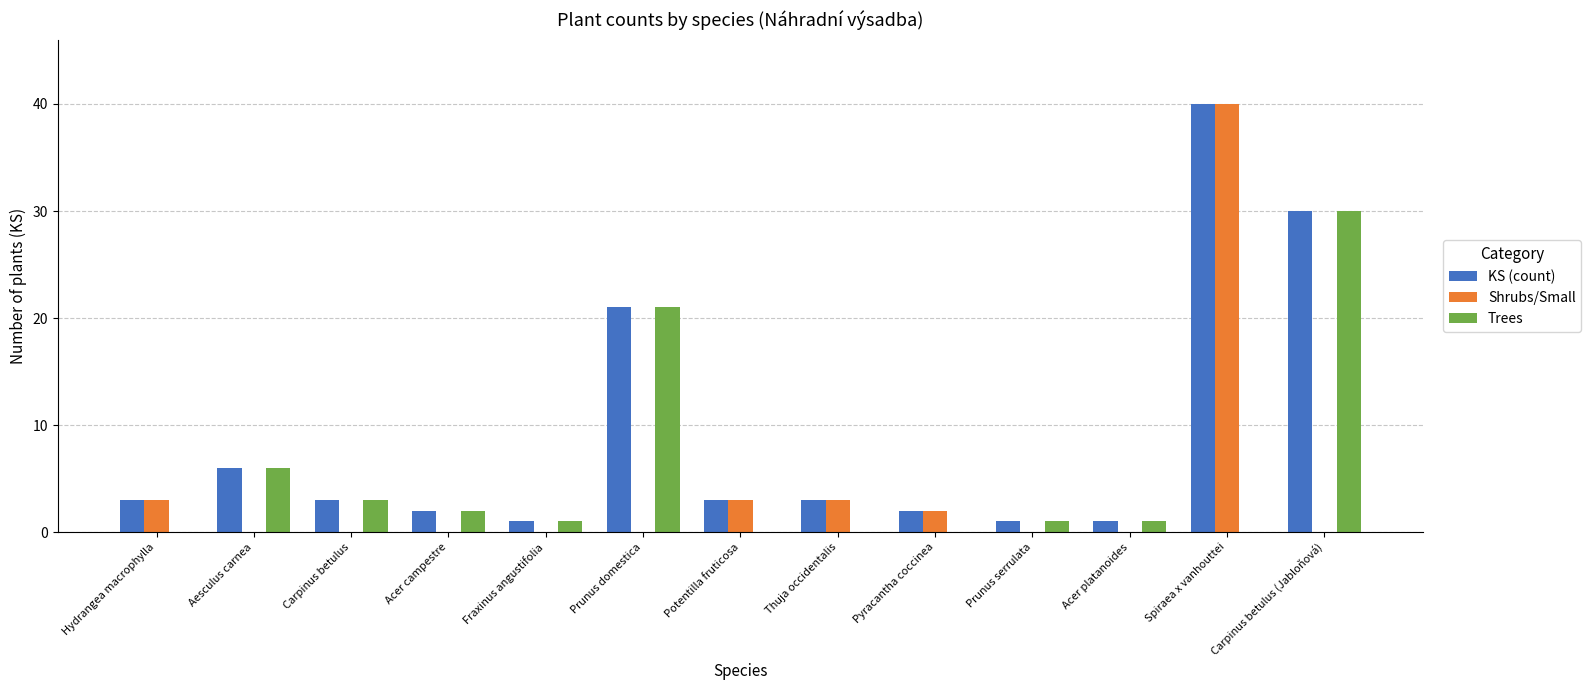

What is the sum of all Shrubs/Small values?

51